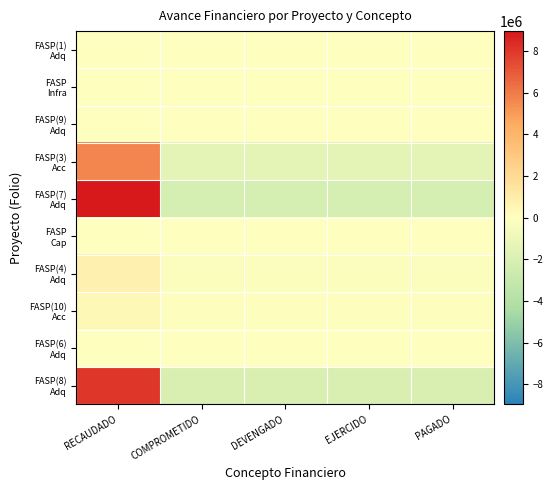

Which series changed the most between RECAUDADO and DEVENGADO?

FASP(7) Adq